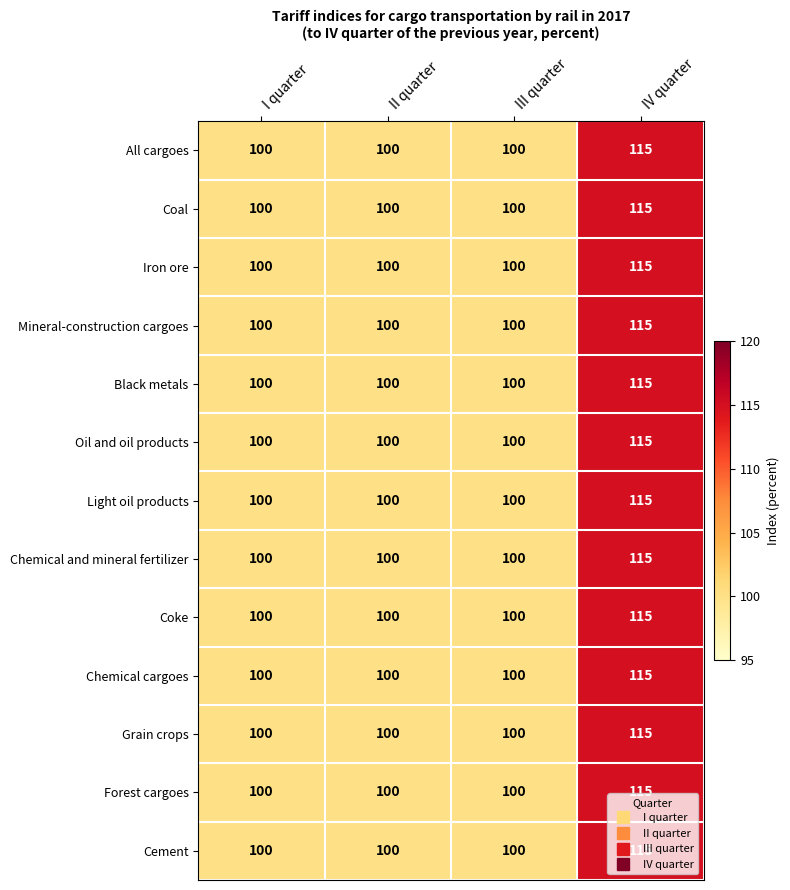

Is the value of Cement at I quarter greater than the value of Mineral-construction cargoes at IV quarter?

No